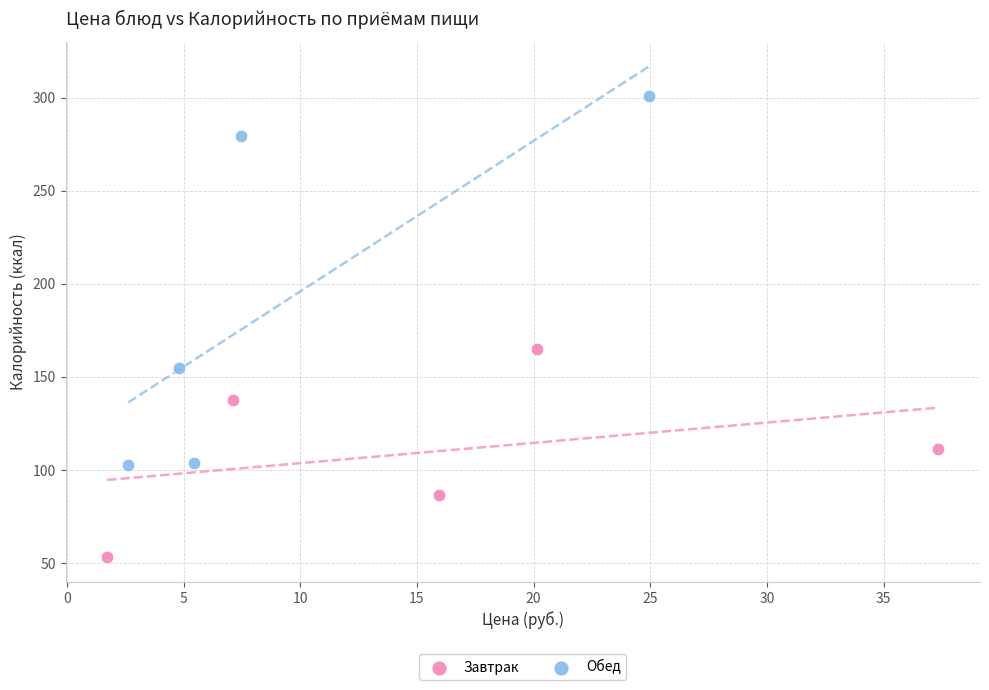

What are all the series names shown in the legend?

Завтрак, Обед